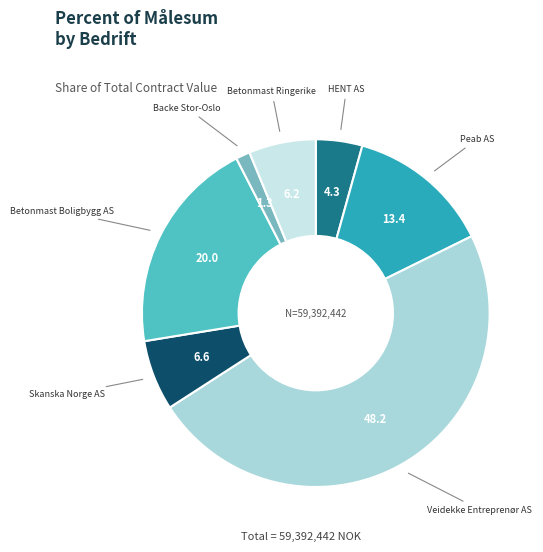

How many slices are in this pie chart?

7